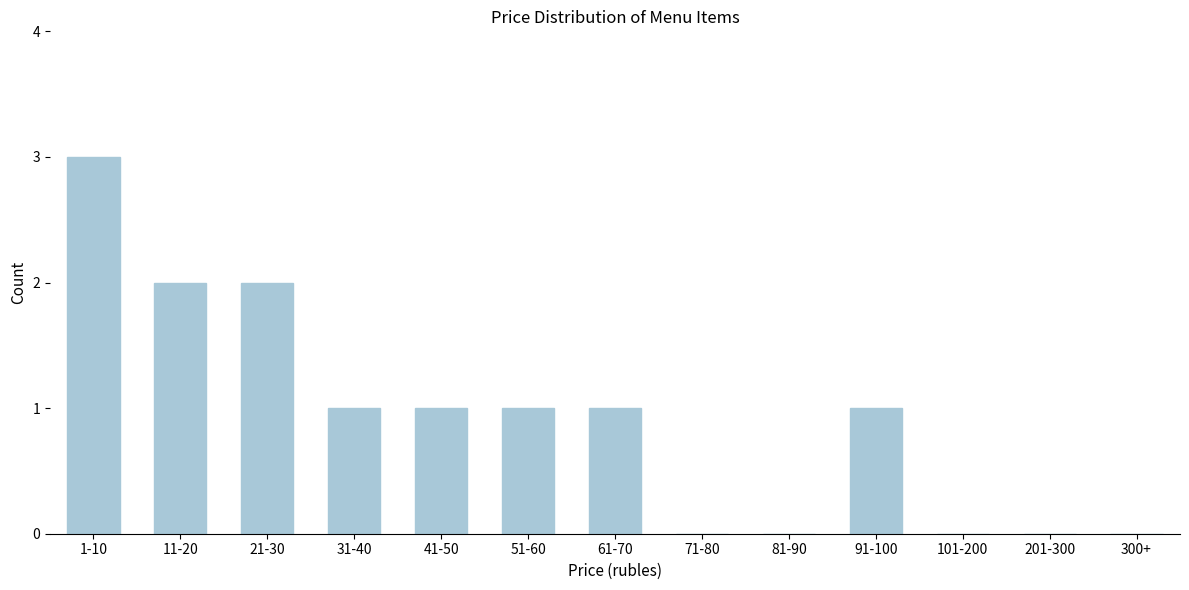

Reading left to right, list all the values displayed in this chart.

1-10=3	11-20=2	21-30=2	31-40=1	41-50=1	51-60=1	61-70=1	71-80=0	81-90=0	91-100=1	101-200=0	201-300=0	300+=0